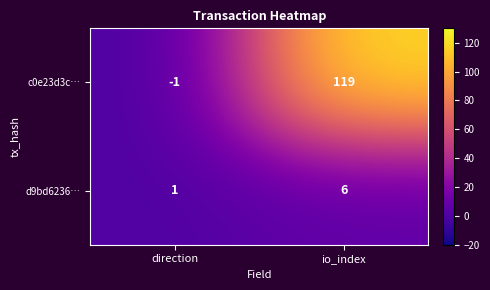

Rank the series by their maximum value, from lowest to highest.

d9bd6236…, c0e23d3c…